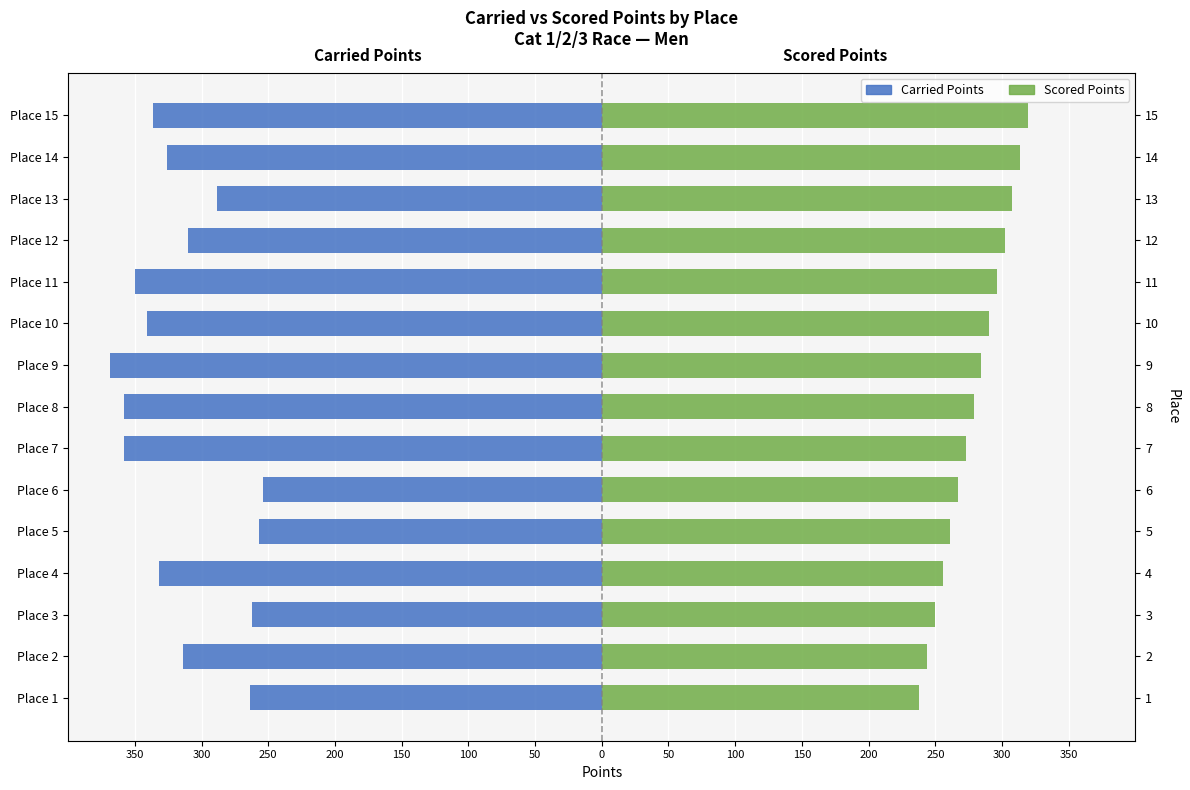

At Place 2, list the series in order from largest to smallest.

Scored Points, Carried Points